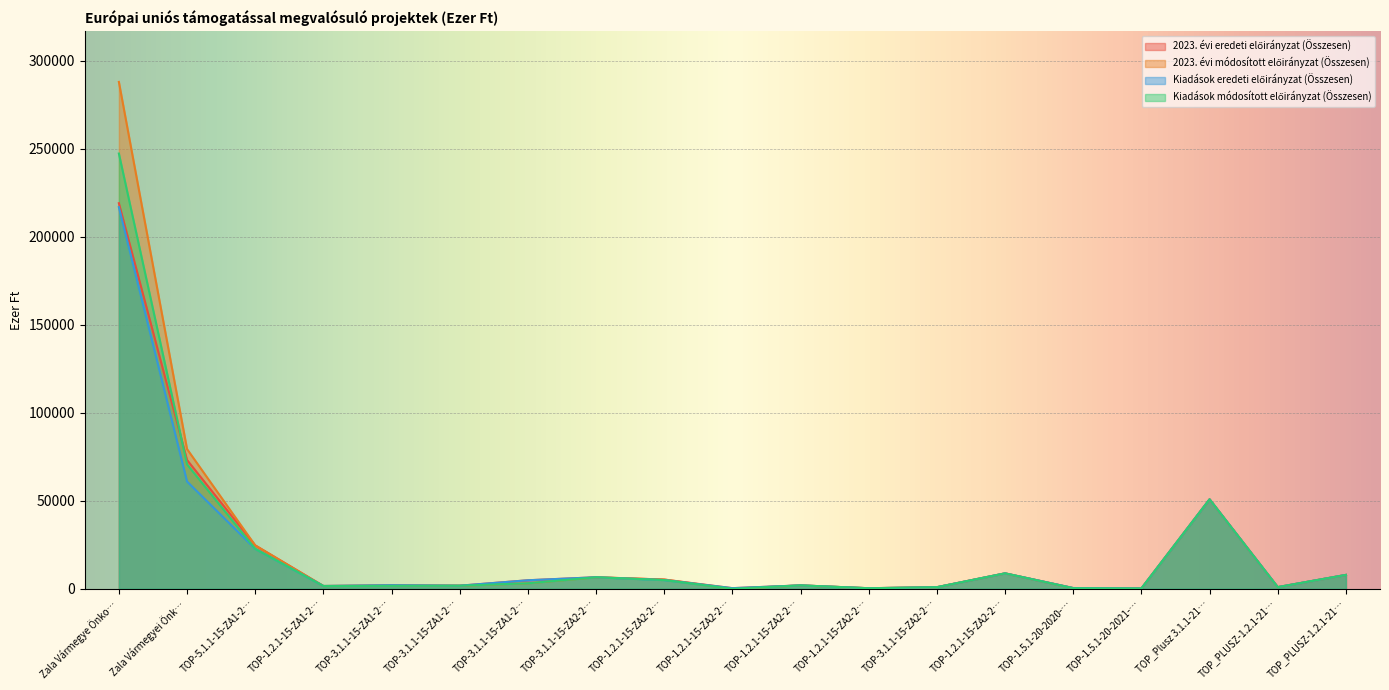

Between TOP-3.1.1-15-ZA2-2… and TOP-1.2.1-15-ZA2-2…, which is larger?

TOP-3.1.1-15-ZA2-2…